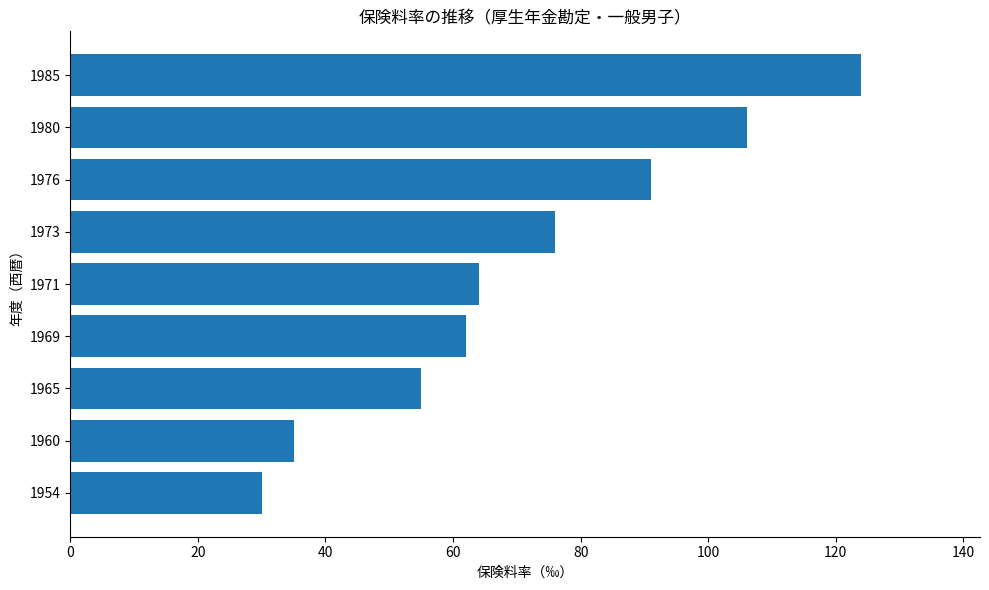

Where is the data nearest to the value 77?

1973